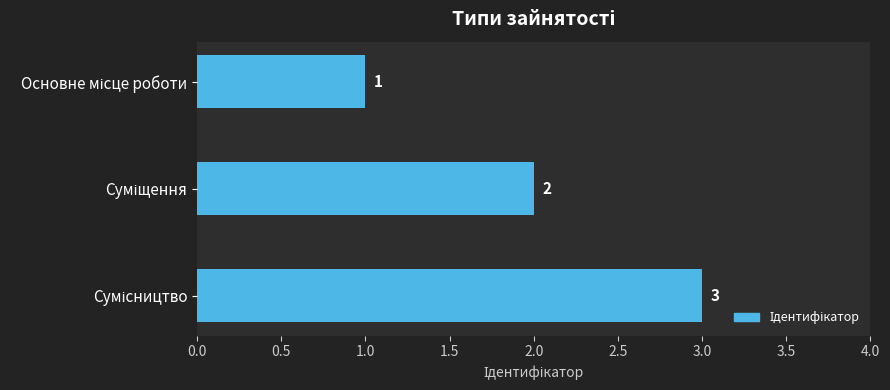

What is the sum of all values?

6